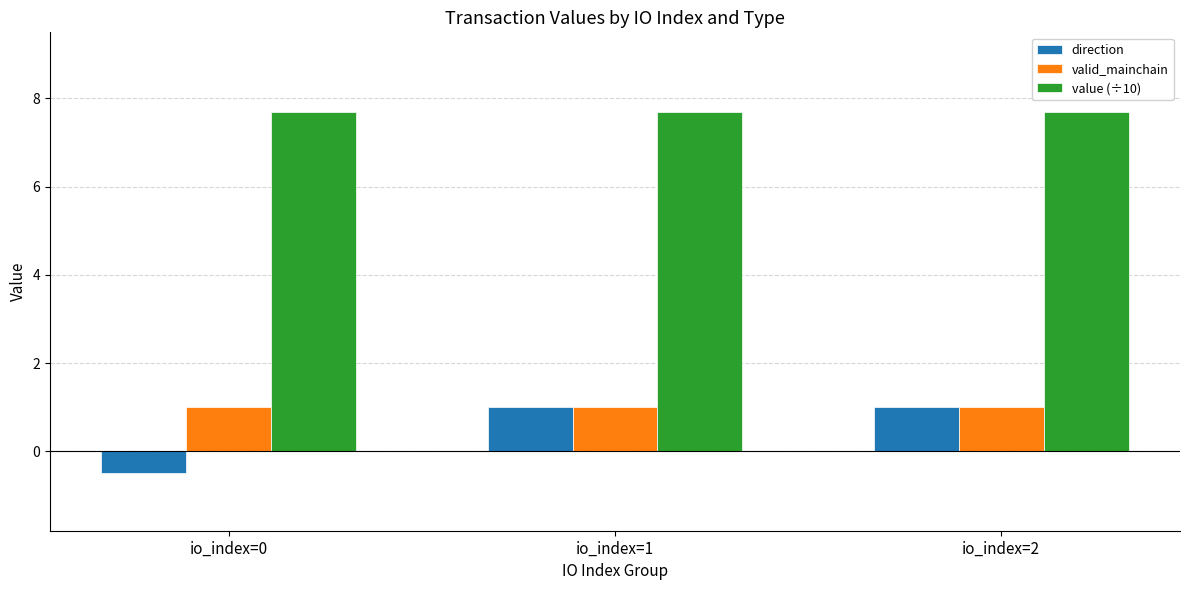

What is the total value across all series at io_index=0?

8.2